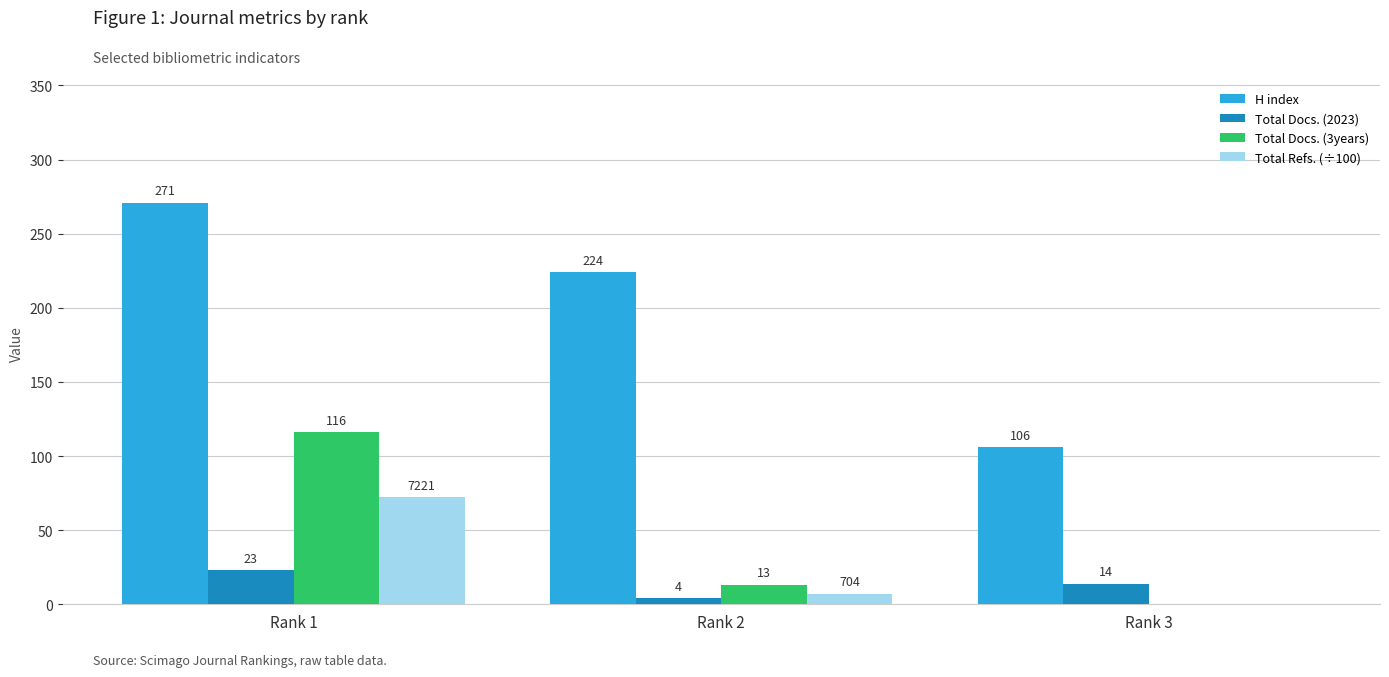

Are the bars horizontal?

No